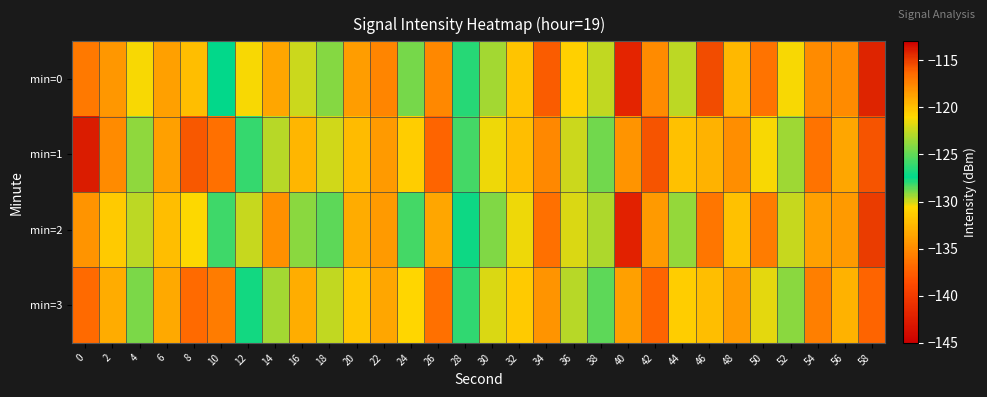

What is the greatest value displayed?

-113.9